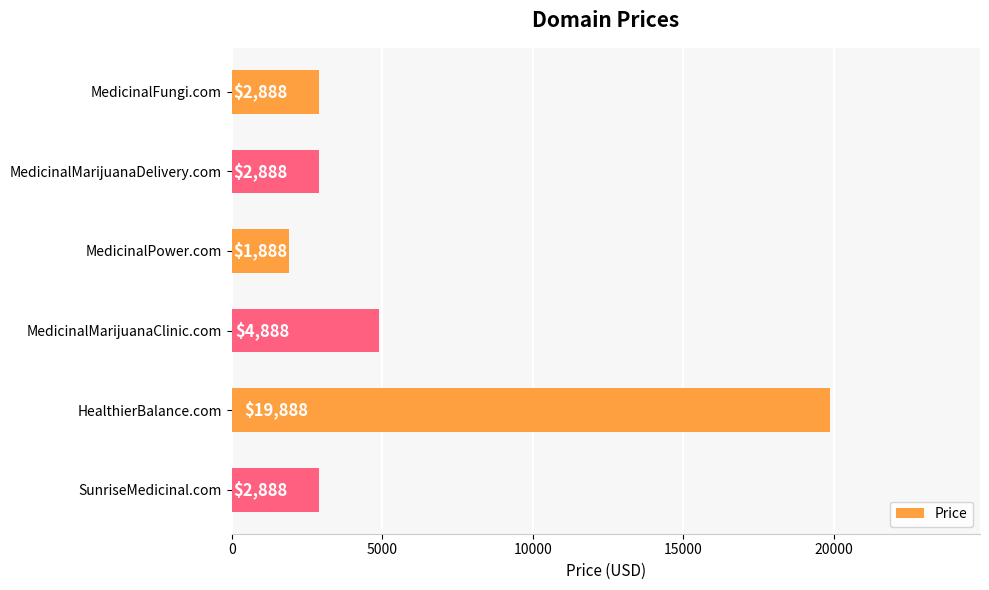

At which label is the value closest to 10888?

MedicinalMarijuanaClinic.com